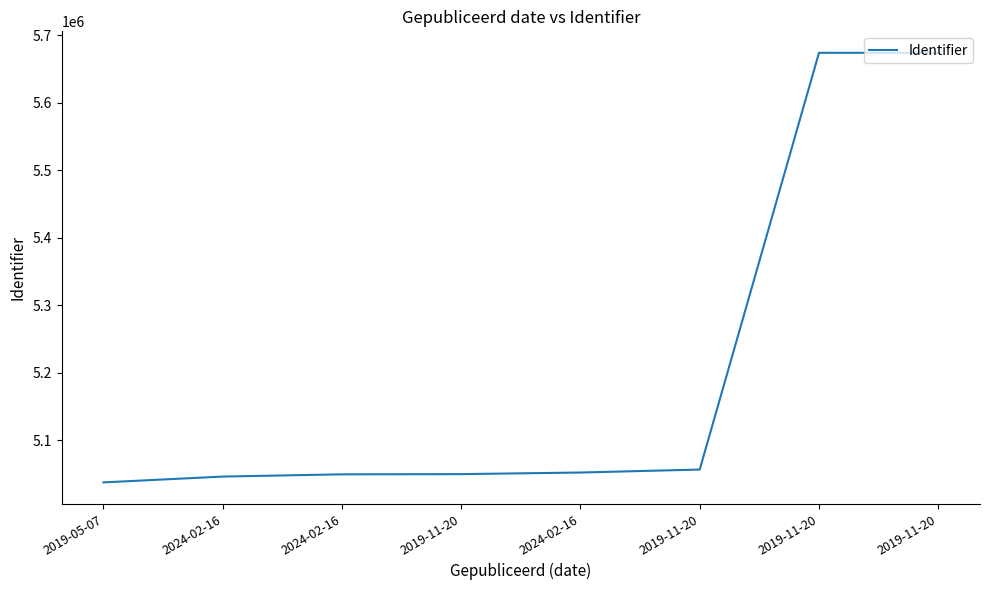

How many categories are shown in the chart?

8